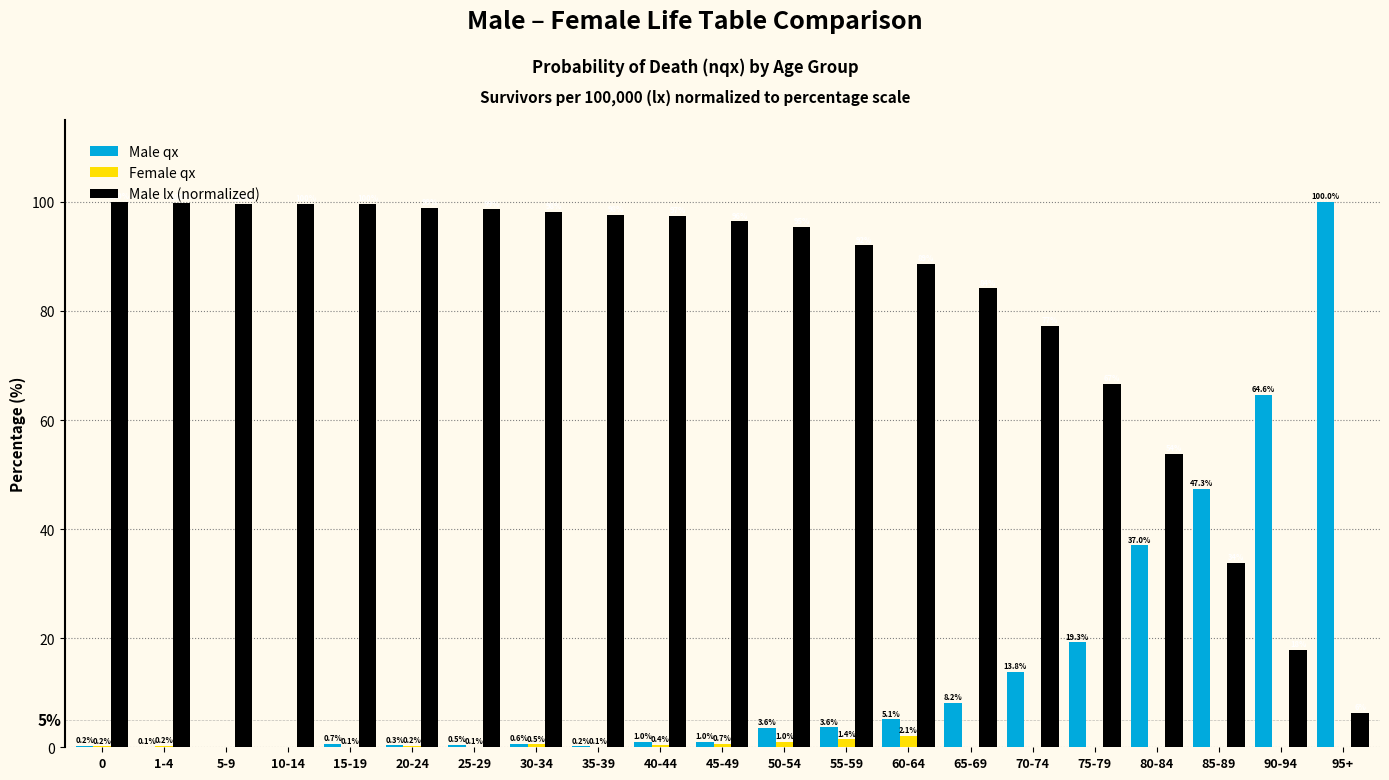

Which series changed the most between 0 and 10-14?

Male lx (normalized)